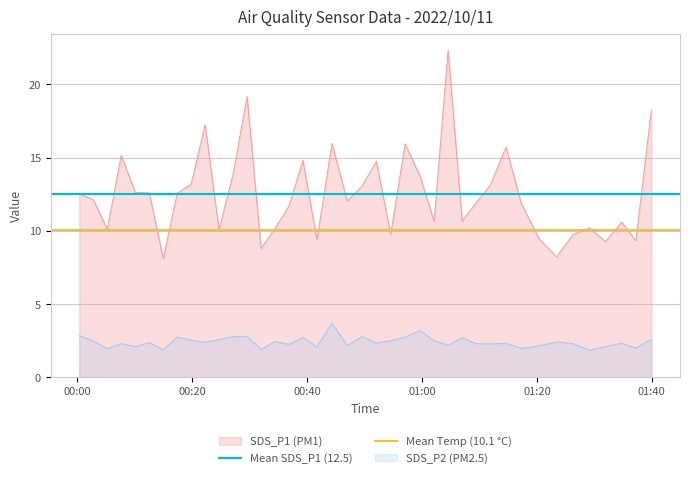

What is the approximate value of Mean Temp (10.1 °C) at 00:00?

10.1